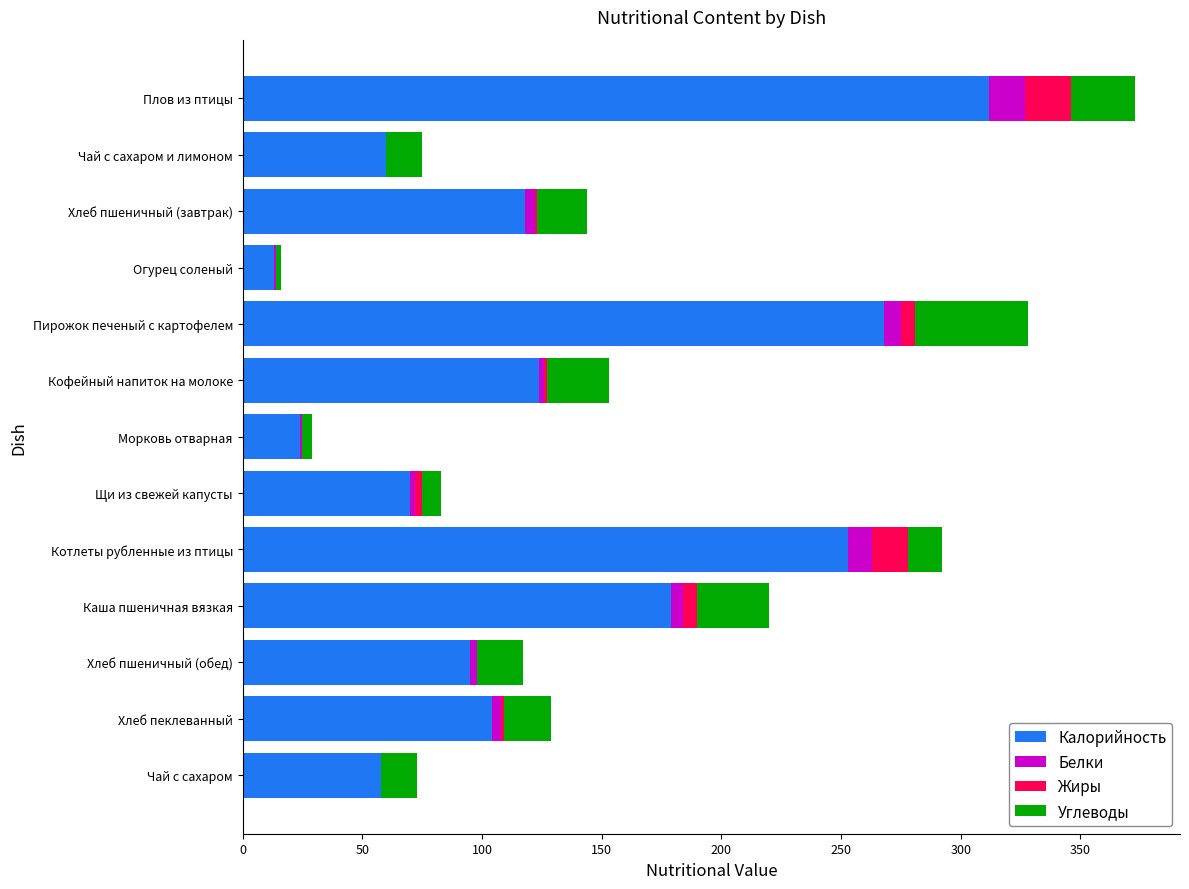

What is the total value across all series at Чай с сахаром и лимоном?

75